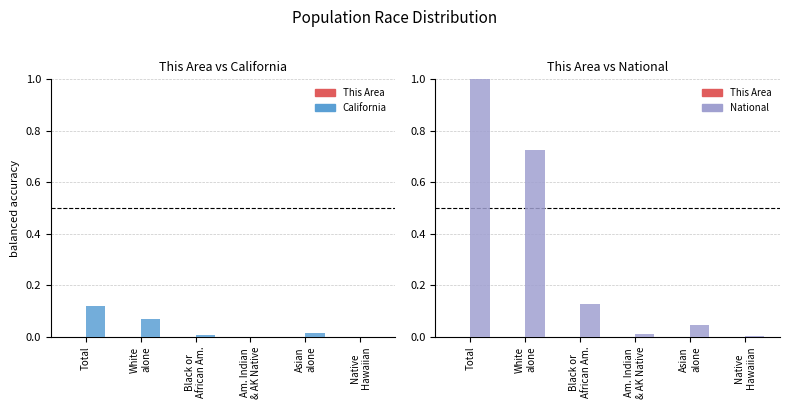

What position from the right is Native
Hawaiian?

1